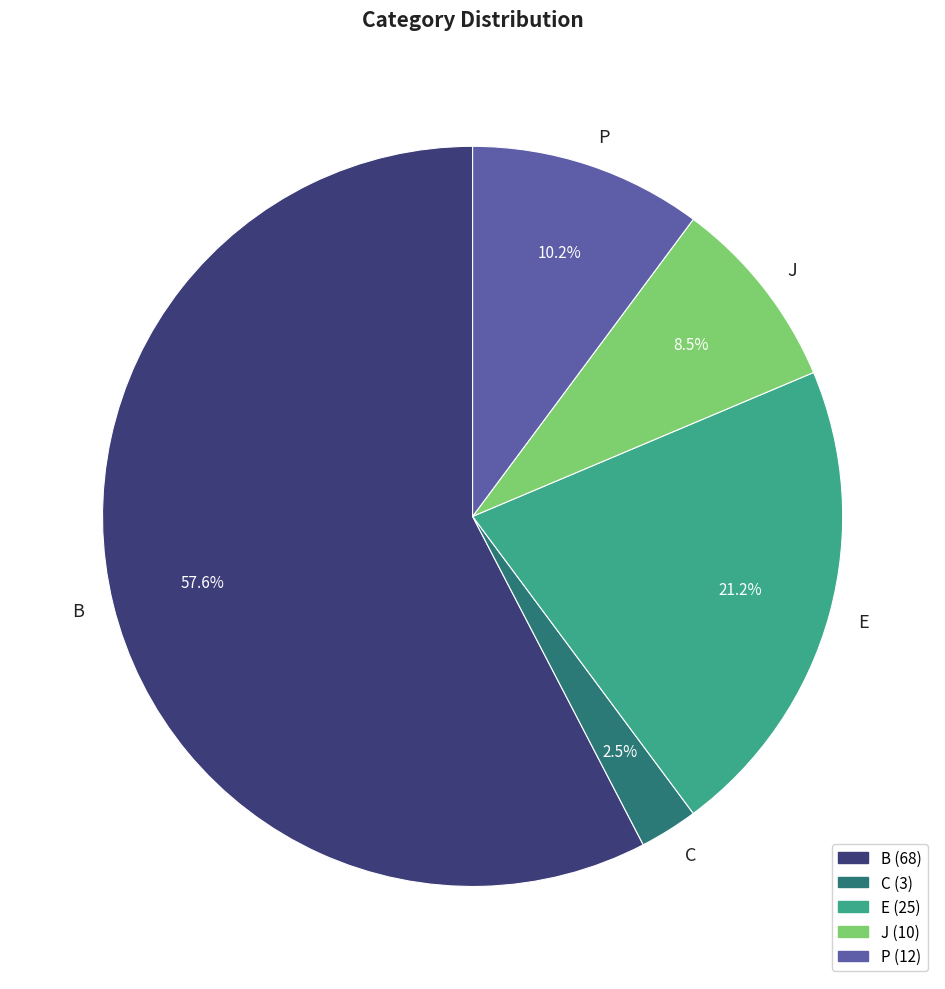

To the nearest percent, what percentage of the pie is B?

58%